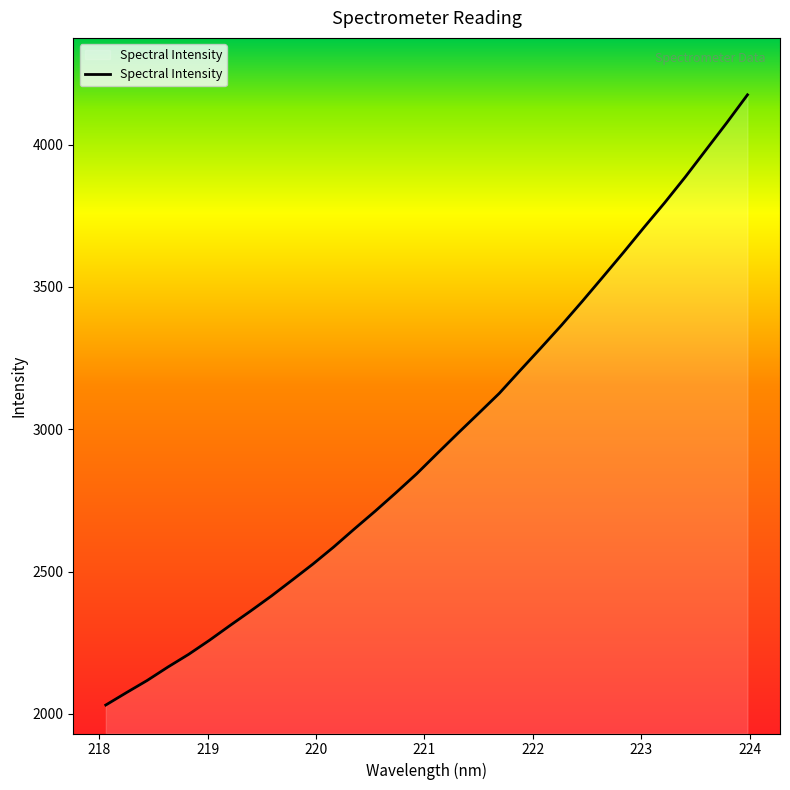

What is the difference between the maximum and minimum values?

2143.4